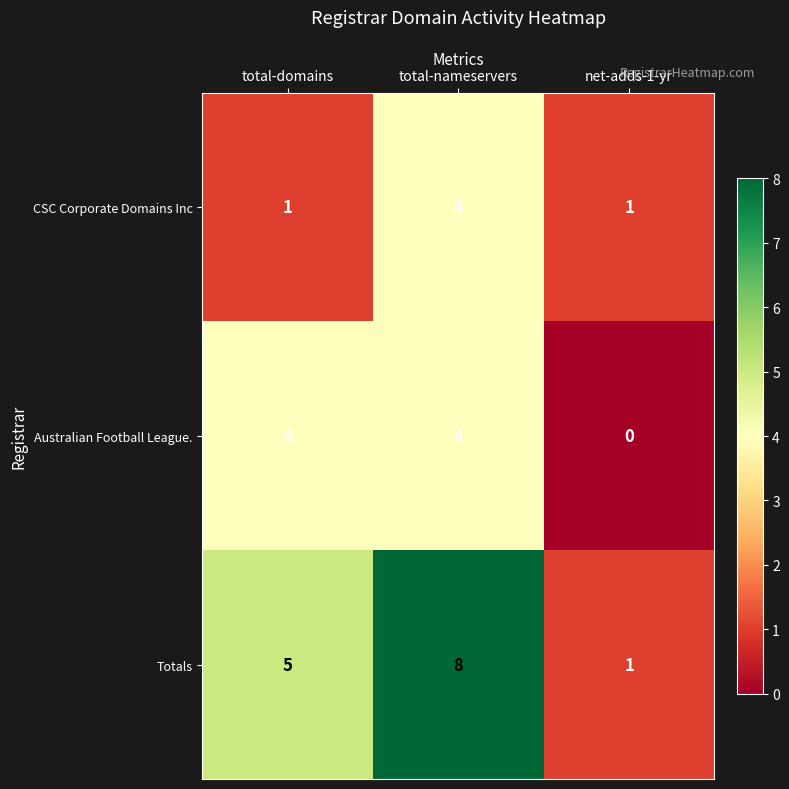

At which category is the sum across all series the highest?

total-nameservers